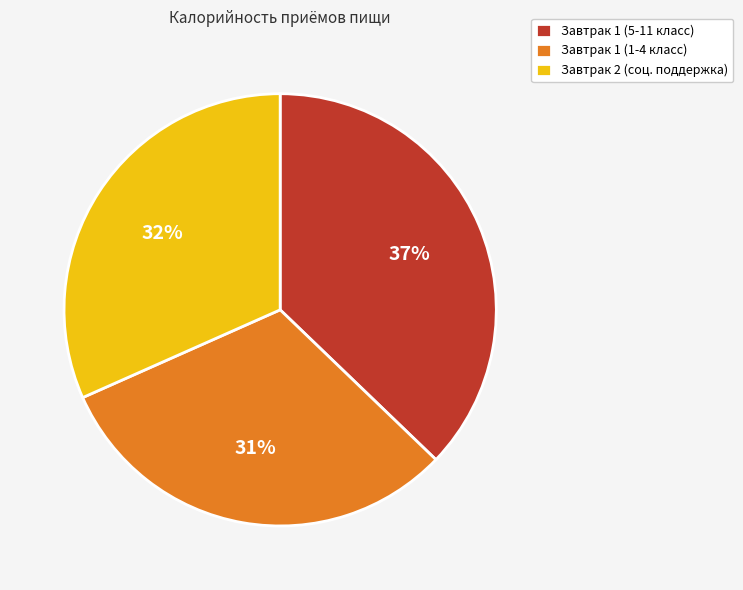

Combined, do Завтрак 1 (5-11 класс) and Завтрак 1 (1-4 класс) account for over 50%?

Yes